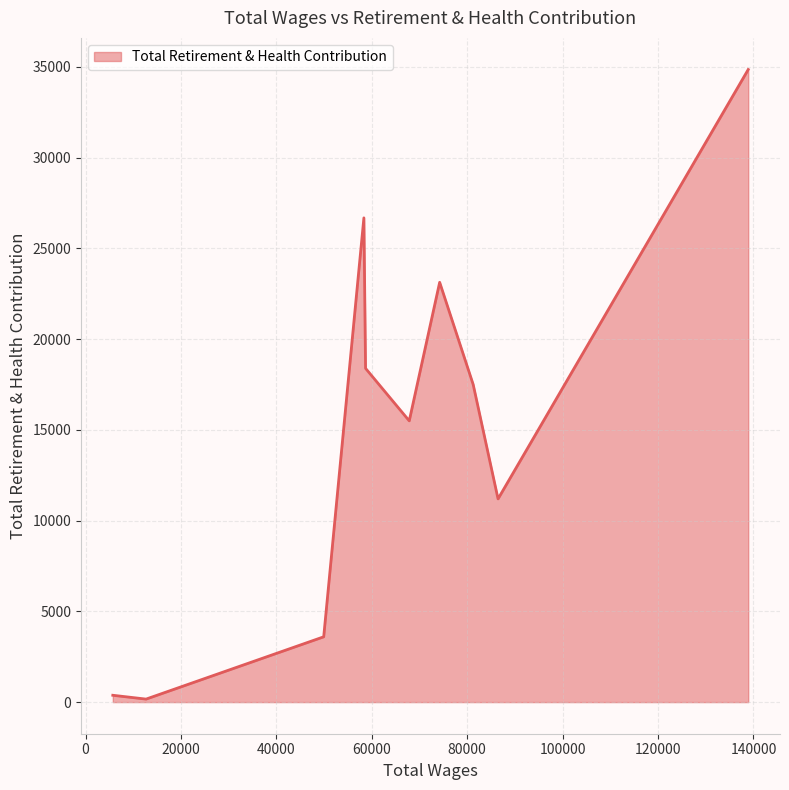

What is the greatest value displayed?

34860